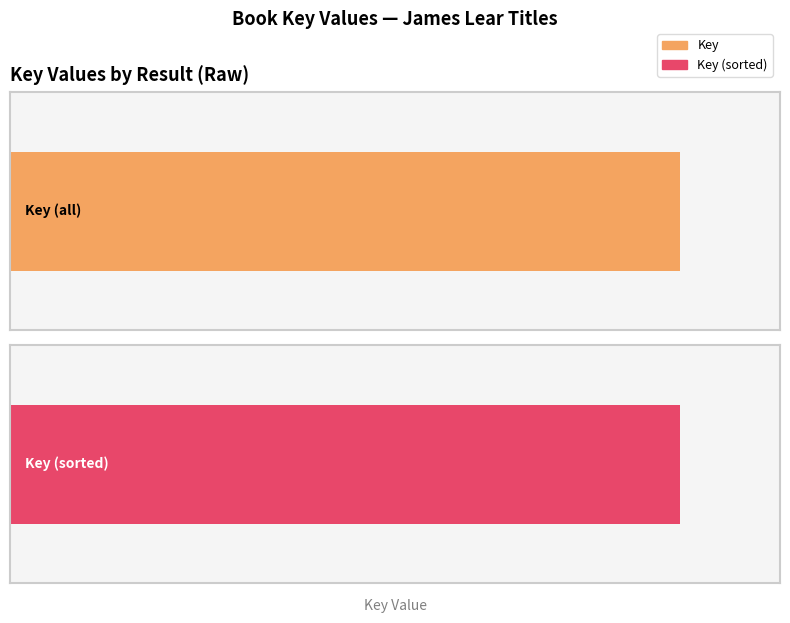

The Key series shows 279795458 at 4. True or false?

False